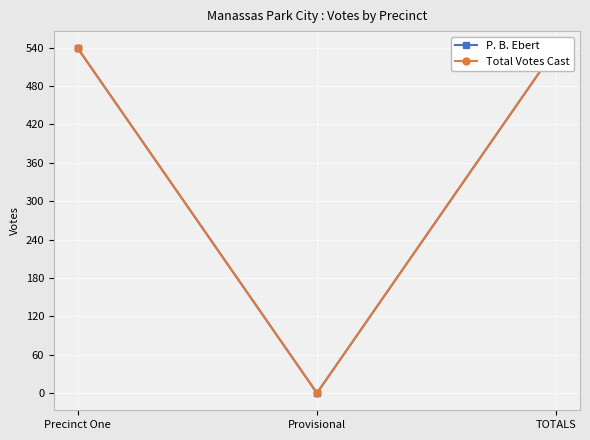

At which category is the sum across all series the highest?

Precinct One